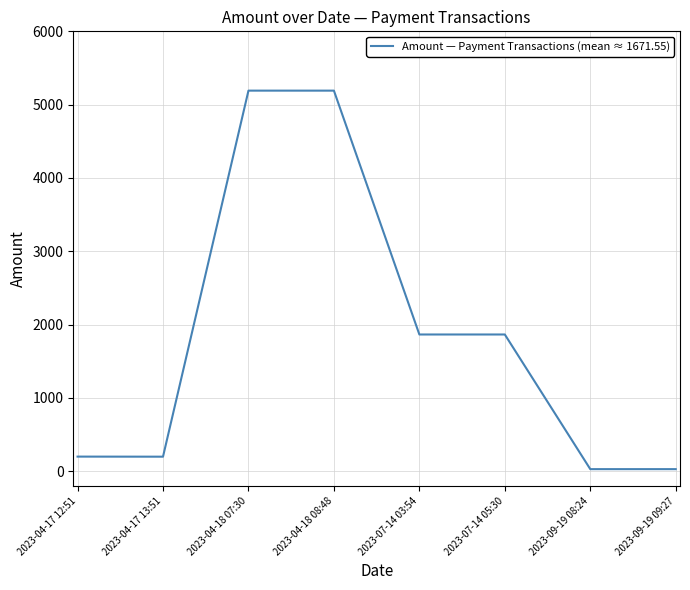

What is the greatest value displayed?

5191.2